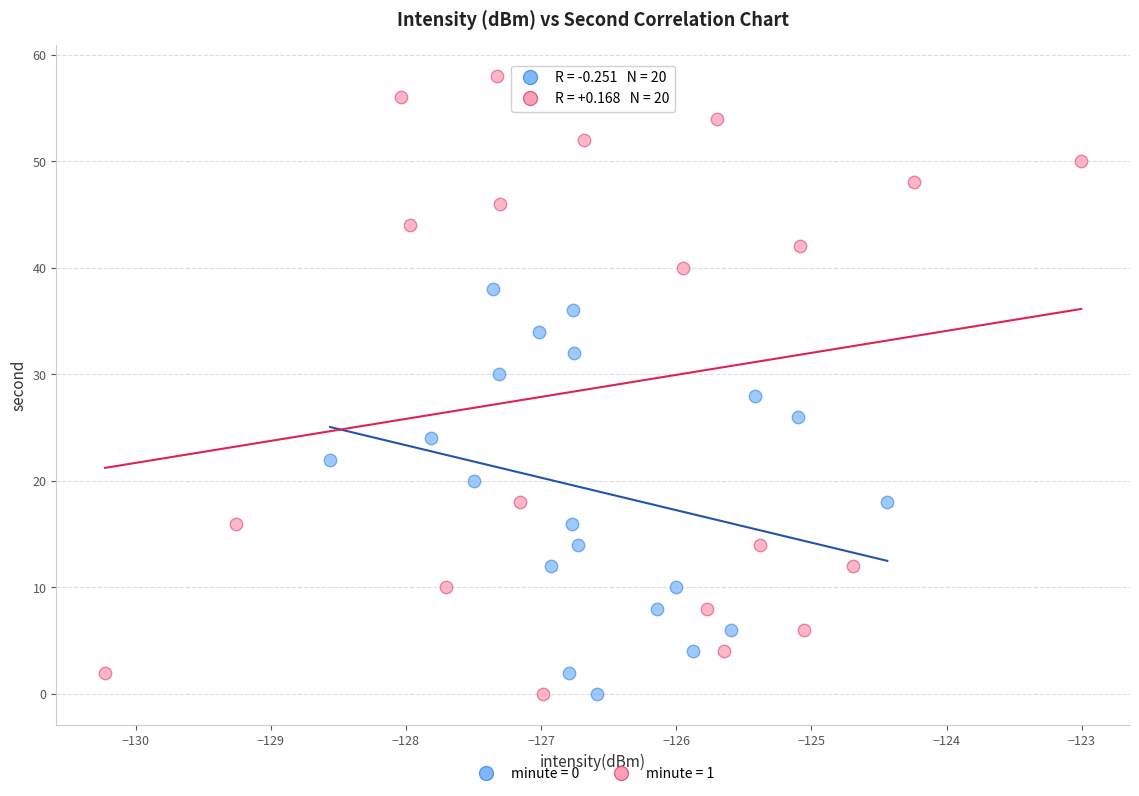

Which series has the widest spread of Y values?

minute = 1